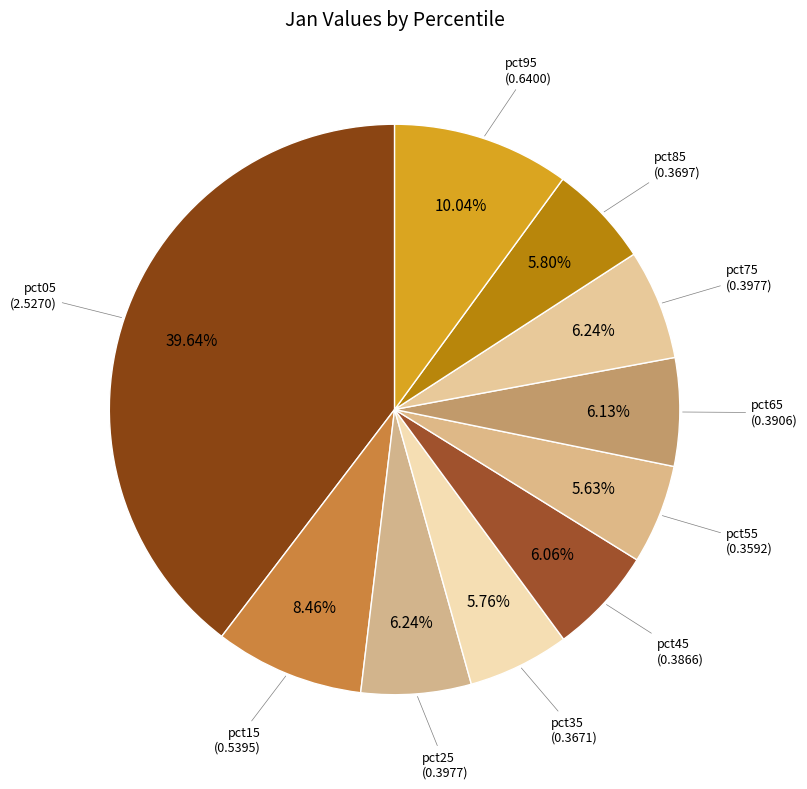

Count the number of slices in the pie.

10